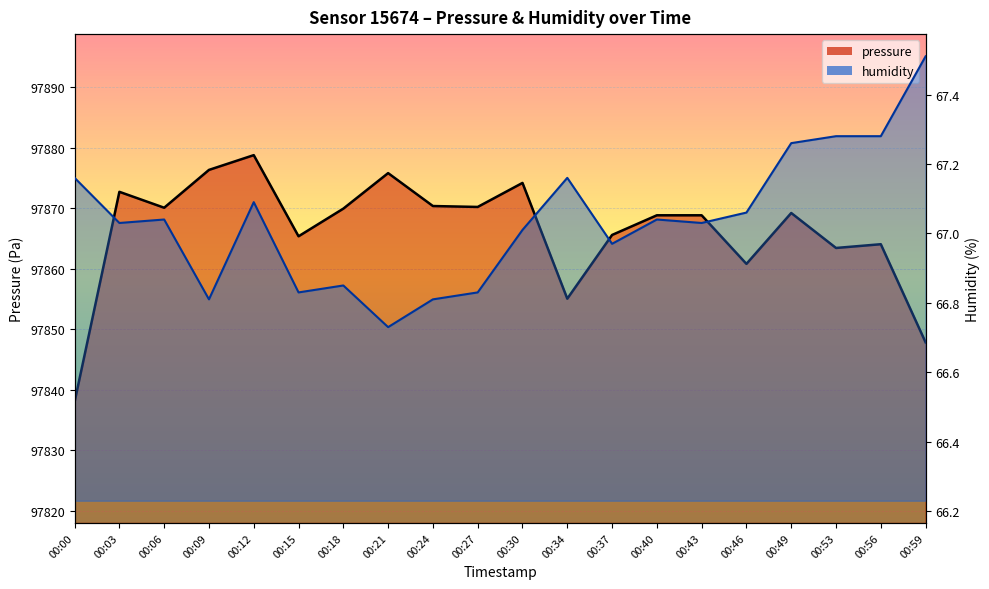

At which category does humidity reach its first local valley?

00:03